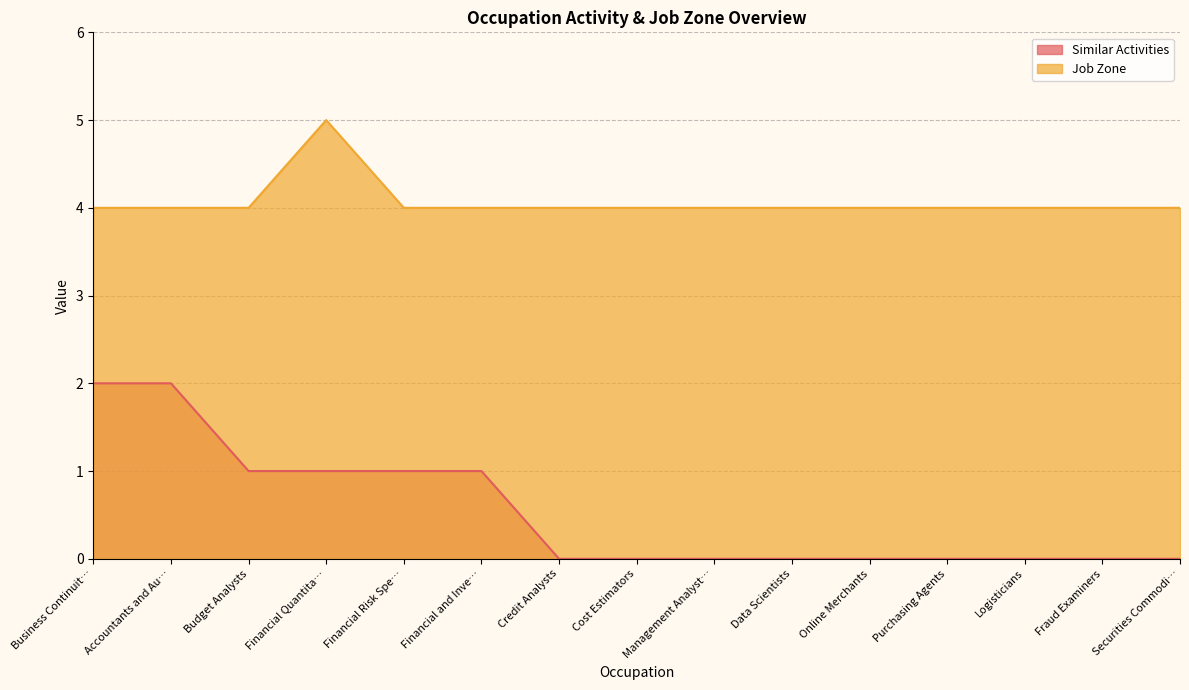

Which series has the largest total across all categories?

Job Zone